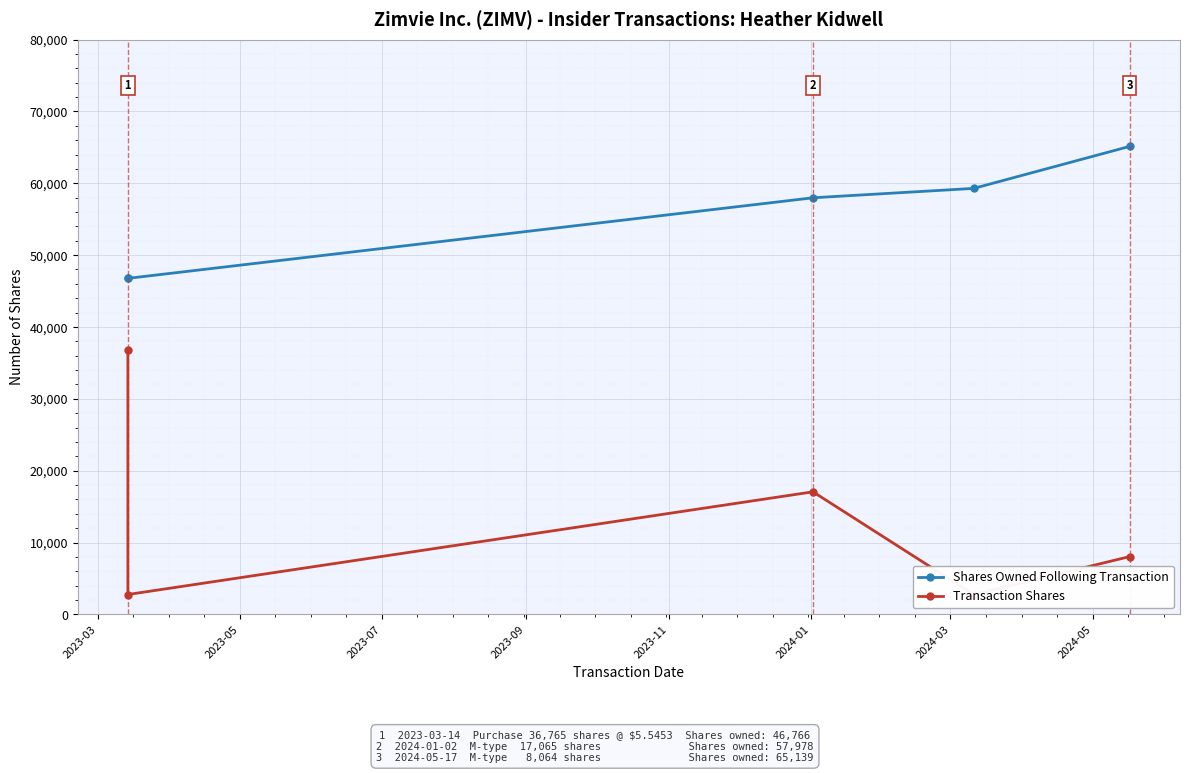

How many interior local valleys does the Transaction Shares series have?

2